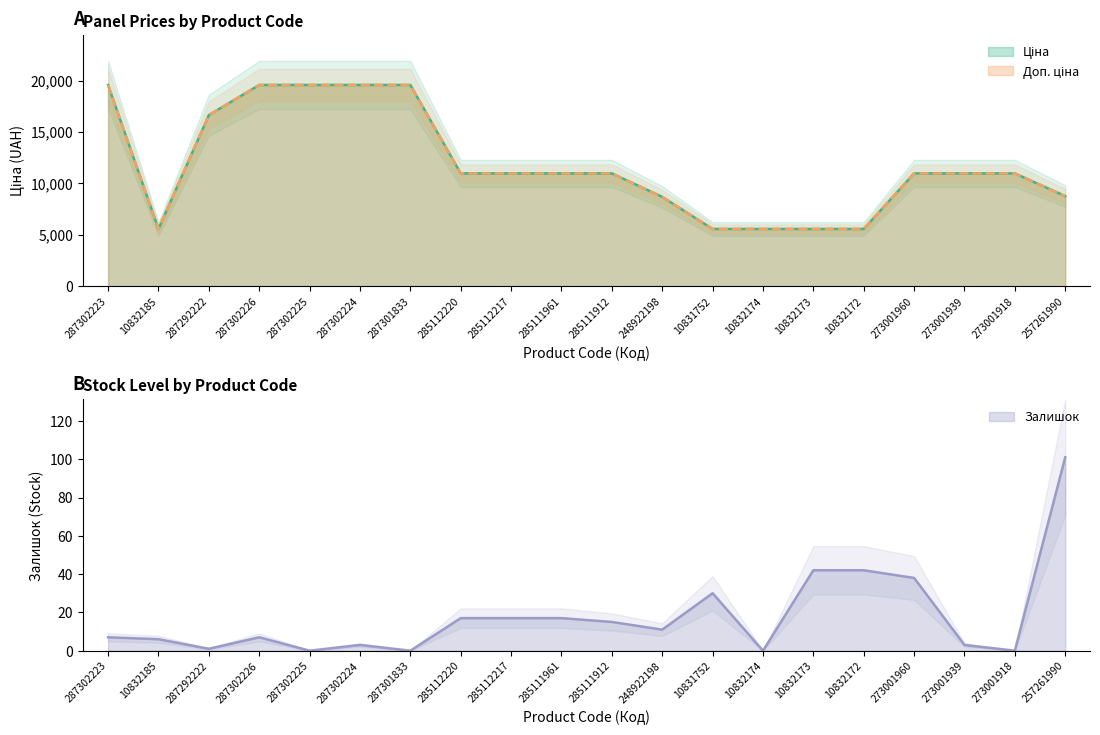

What is the maximum value shown in the chart?

19564.9